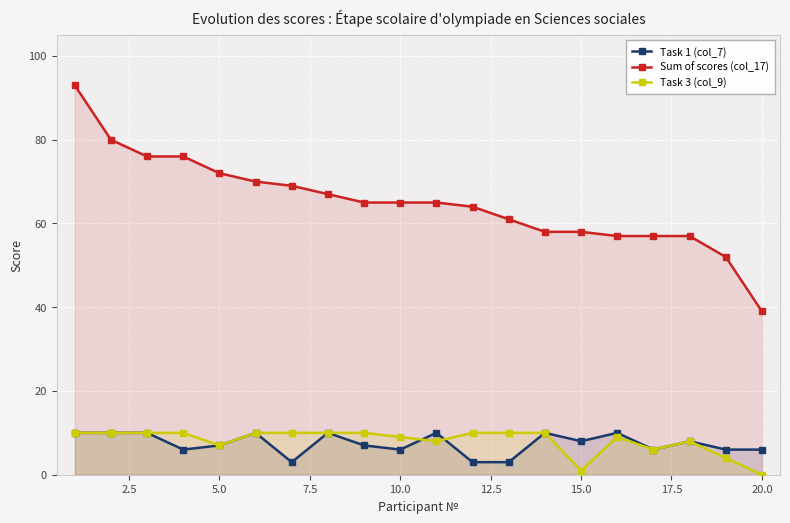

At how many categories does at least one series exceed 34?

20